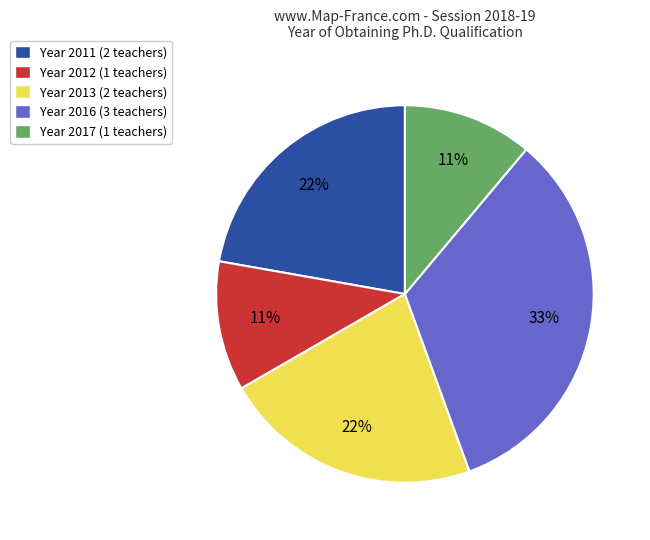

Is there any slice that represents more than half of the pie?

No